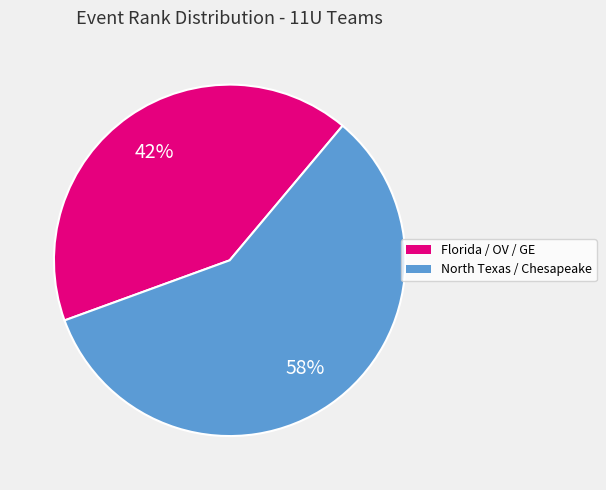

To the nearest percent, what is the average slice percentage?

50%